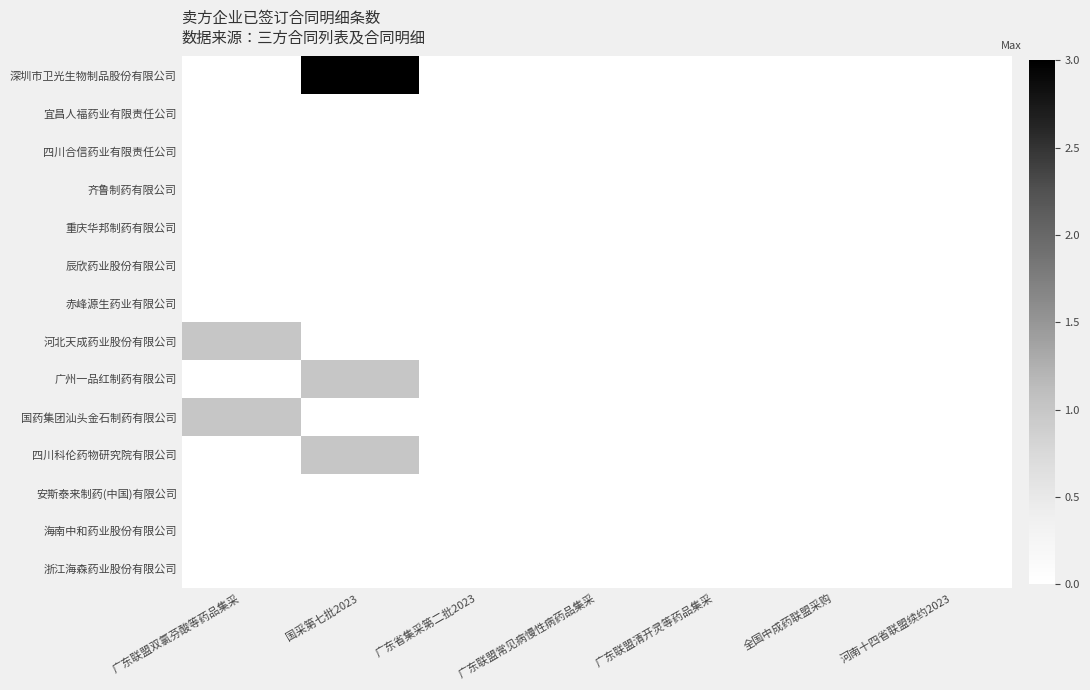

Reading left to right, transcribe all the data shown in this chart.

深圳市卫光生物制品股份有限公司: 广东联盟双氯芬酸等药品集采=0	国采第七批2023=3	广东省集采第二批2023=0	广东联盟常见病慢性病药品集采=0	广东联盟清开灵等药品集采=0	全国中成药联盟采购=0	河南十四省联盟续约2023=0
宜昌人福药业有限责任公司: 广东联盟双氯芬酸等药品集采=0	国采第七批2023=0	广东省集采第二批2023=0	广东联盟常见病慢性病药品集采=0	广东联盟清开灵等药品集采=0	全国中成药联盟采购=0	河南十四省联盟续约2023=0
四川合信药业有限责任公司: 广东联盟双氯芬酸等药品集采=0	国采第七批2023=0	广东省集采第二批2023=0	广东联盟常见病慢性病药品集采=0	广东联盟清开灵等药品集采=0	全国中成药联盟采购=0	河南十四省联盟续约2023=0
齐鲁制药有限公司: 广东联盟双氯芬酸等药品集采=0	国采第七批2023=0	广东省集采第二批2023=0	广东联盟常见病慢性病药品集采=0	广东联盟清开灵等药品集采=0	全国中成药联盟采购=0	河南十四省联盟续约2023=0
重庆华邦制药有限公司: 广东联盟双氯芬酸等药品集采=0	国采第七批2023=0	广东省集采第二批2023=0	广东联盟常见病慢性病药品集采=0	广东联盟清开灵等药品集采=0	全国中成药联盟采购=0	河南十四省联盟续约2023=0
辰欣药业股份有限公司: 广东联盟双氯芬酸等药品集采=0	国采第七批2023=0	广东省集采第二批2023=0	广东联盟常见病慢性病药品集采=0	广东联盟清开灵等药品集采=0	全国中成药联盟采购=0	河南十四省联盟续约2023=0
赤峰源生药业有限公司: 广东联盟双氯芬酸等药品集采=0	国采第七批2023=0	广东省集采第二批2023=0	广东联盟常见病慢性病药品集采=0	广东联盟清开灵等药品集采=0	全国中成药联盟采购=0	河南十四省联盟续约2023=0
河北天成药业股份有限公司: 广东联盟双氯芬酸等药品集采=1	国采第七批2023=0	广东省集采第二批2023=0	广东联盟常见病慢性病药品集采=0	广东联盟清开灵等药品集采=0	全国中成药联盟采购=0	河南十四省联盟续约2023=0
广州一品红制药有限公司: 广东联盟双氯芬酸等药品集采=0	国采第七批2023=1	广东省集采第二批2023=0	广东联盟常见病慢性病药品集采=0	广东联盟清开灵等药品集采=0	全国中成药联盟采购=0	河南十四省联盟续约2023=0
国药集团汕头金石制药有限公司: 广东联盟双氯芬酸等药品集采=1	国采第七批2023=0	广东省集采第二批2023=0	广东联盟常见病慢性病药品集采=0	广东联盟清开灵等药品集采=0	全国中成药联盟采购=0	河南十四省联盟续约2023=0
四川科伦药物研究院有限公司: 广东联盟双氯芬酸等药品集采=0	国采第七批2023=1	广东省集采第二批2023=0	广东联盟常见病慢性病药品集采=0	广东联盟清开灵等药品集采=0	全国中成药联盟采购=0	河南十四省联盟续约2023=0
安斯泰来制药(中国)有限公司: 广东联盟双氯芬酸等药品集采=0	国采第七批2023=0	广东省集采第二批2023=0	广东联盟常见病慢性病药品集采=0	广东联盟清开灵等药品集采=0	全国中成药联盟采购=0	河南十四省联盟续约2023=0
海南中和药业股份有限公司: 广东联盟双氯芬酸等药品集采=0	国采第七批2023=0	广东省集采第二批2023=0	广东联盟常见病慢性病药品集采=0	广东联盟清开灵等药品集采=0	全国中成药联盟采购=0	河南十四省联盟续约2023=0
浙江海森药业股份有限公司: 广东联盟双氯芬酸等药品集采=0	国采第七批2023=0	广东省集采第二批2023=0	广东联盟常见病慢性病药品集采=0	广东联盟清开灵等药品集采=0	全国中成药联盟采购=0	河南十四省联盟续约2023=0